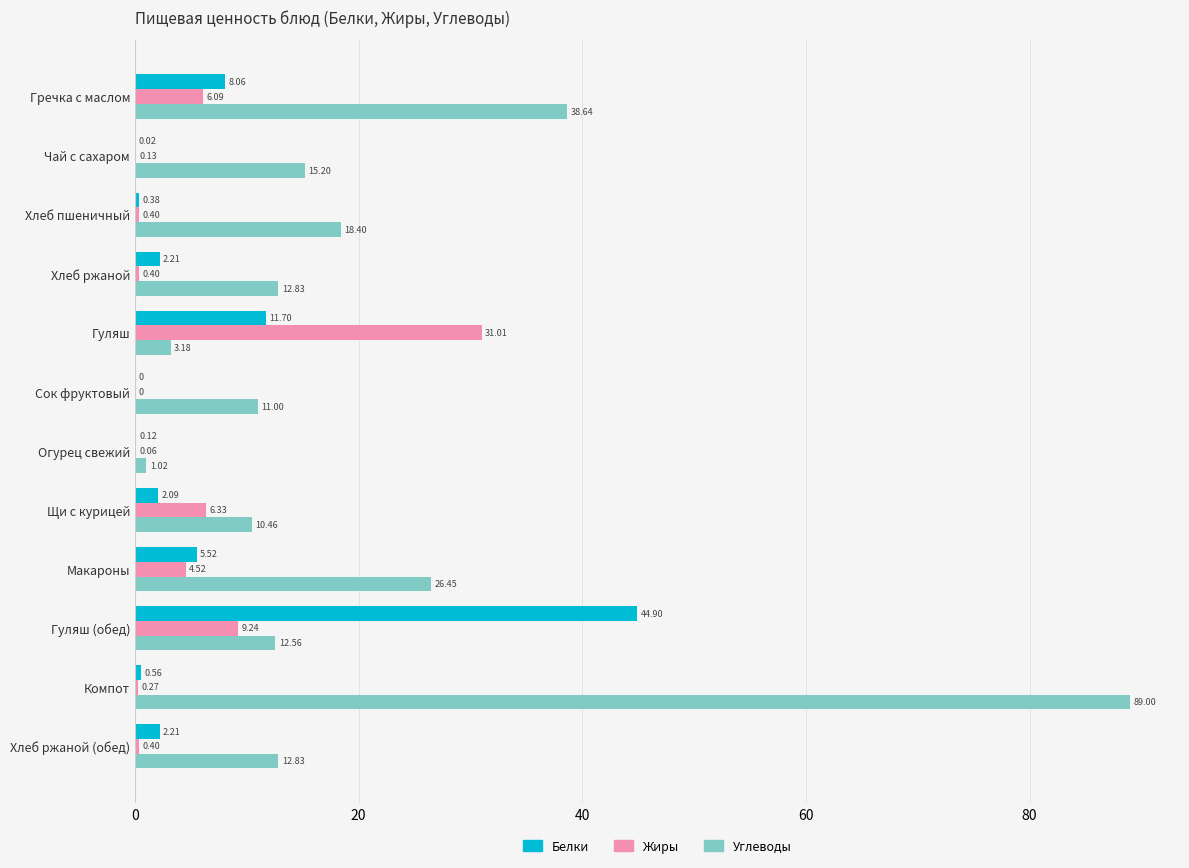

What is the total value across all series at Хлеб ржаной?

15.4